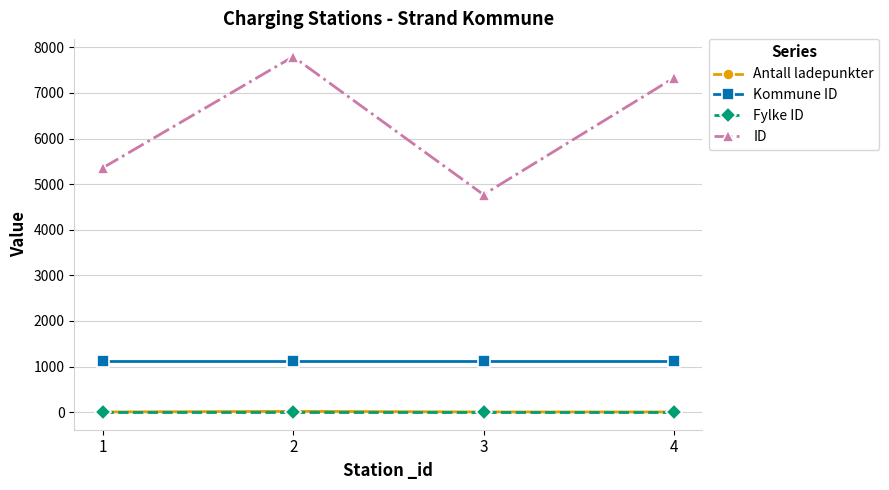

Which series has the largest total across all categories?

ID